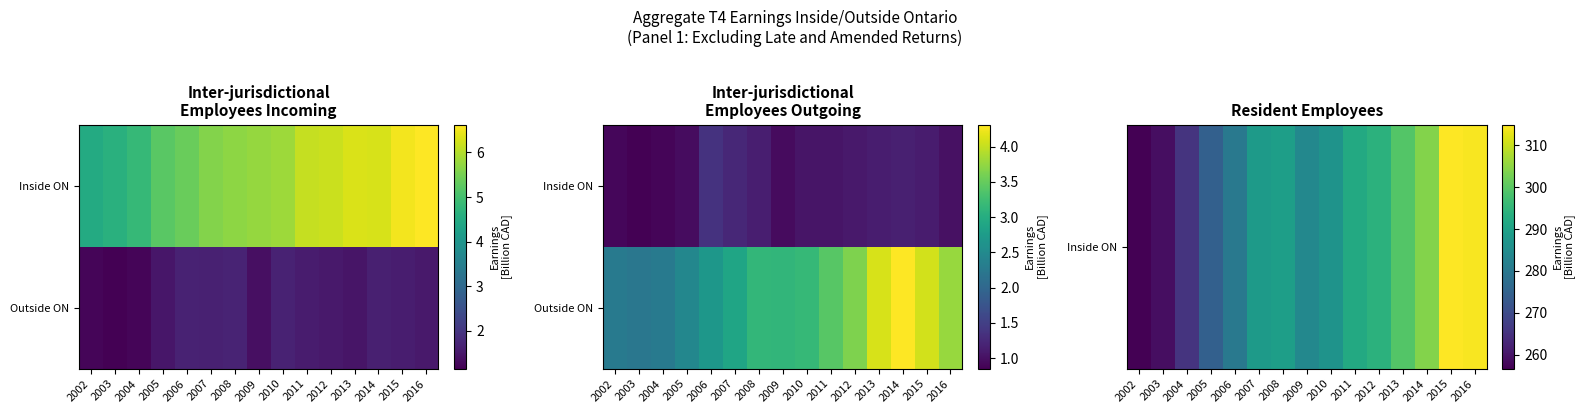

At which category does the chart reach its peak across all series?

2015